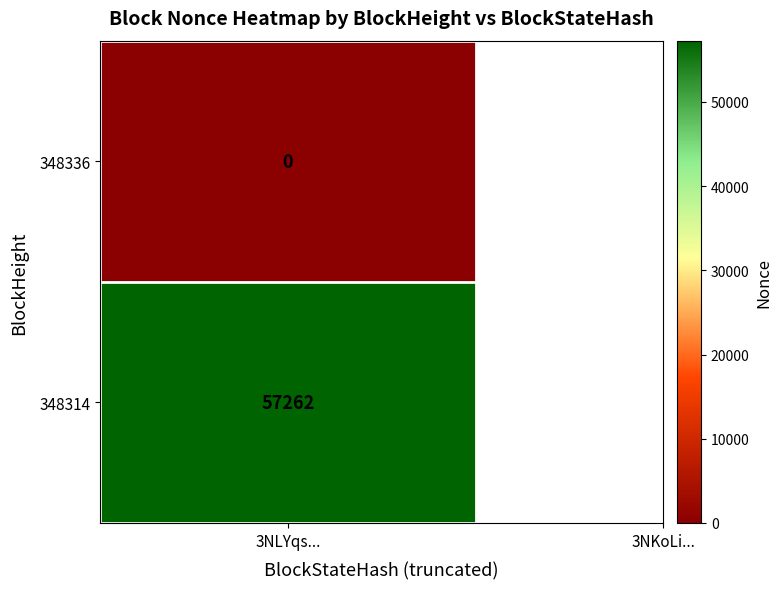

True or false: 348314 has a value of 30406 at 0.

False